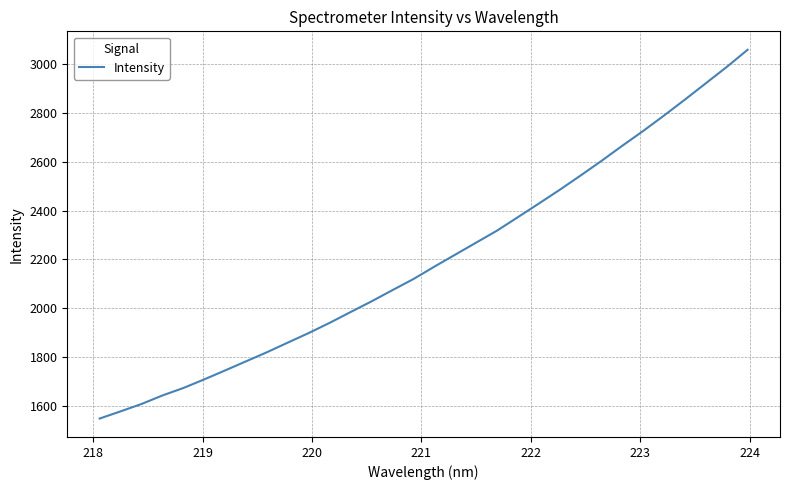

What is the minimum value shown in the chart?

1546.9